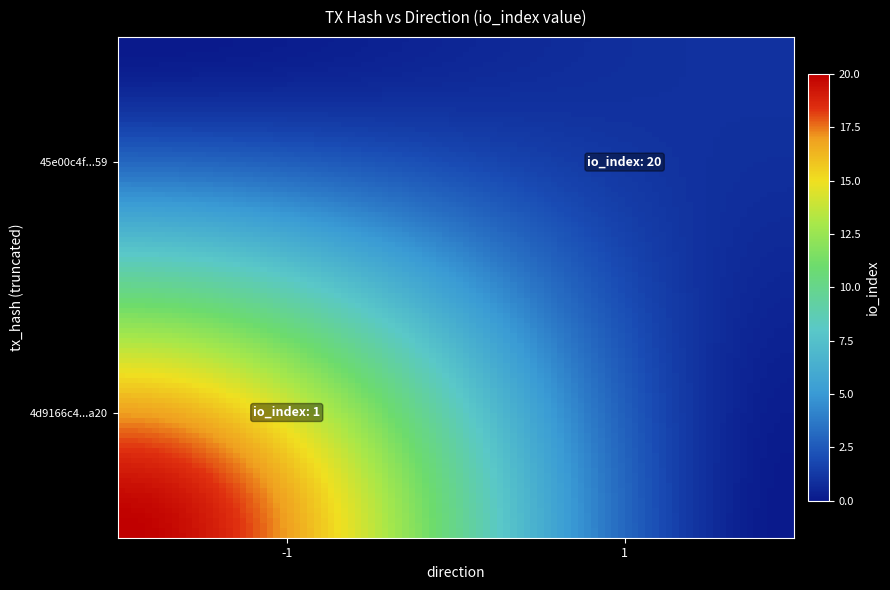

Which series has the largest total across all categories?

4d9166c4b7cc2744f7bf414b26803cadf1f9a20